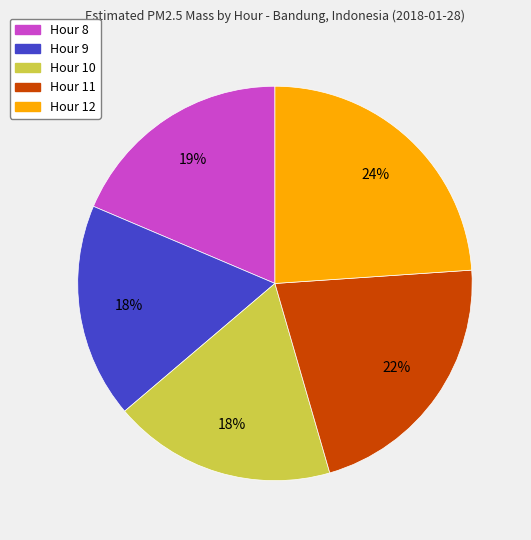

How many slices are in this pie chart?

5